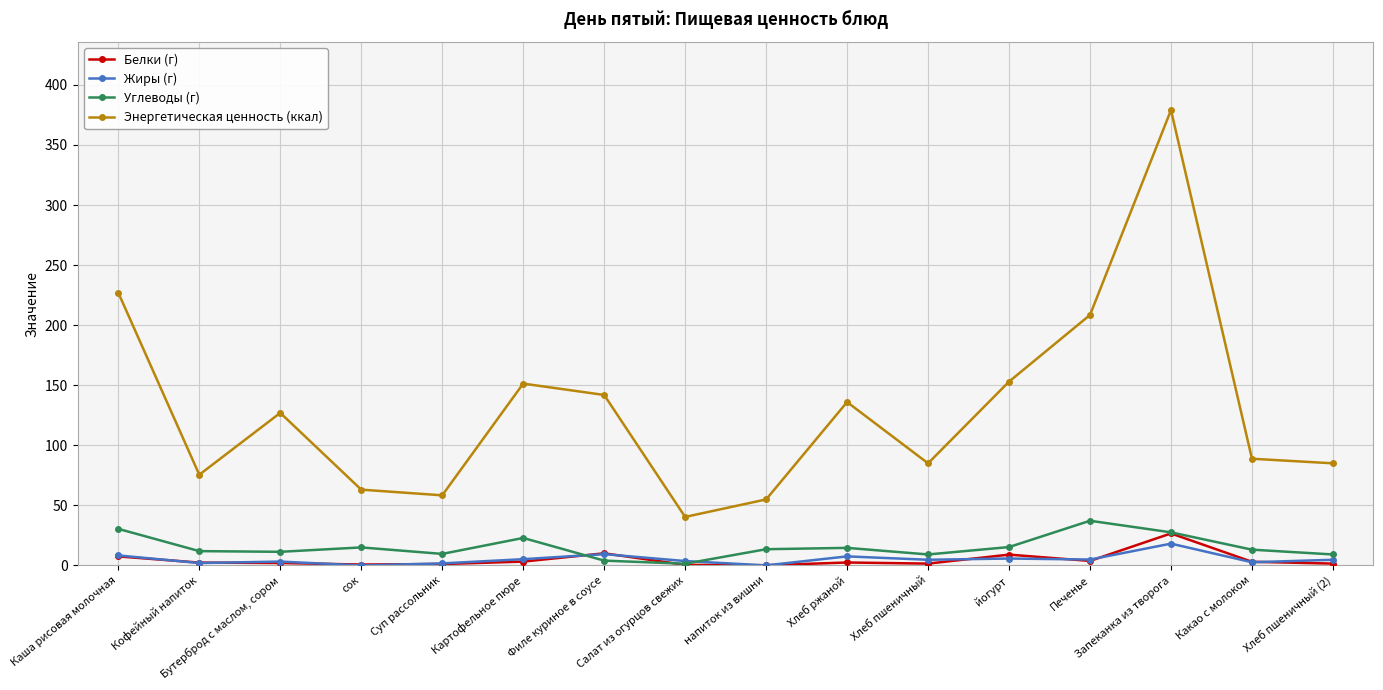

What is the label of the 13th point from the right?

сок